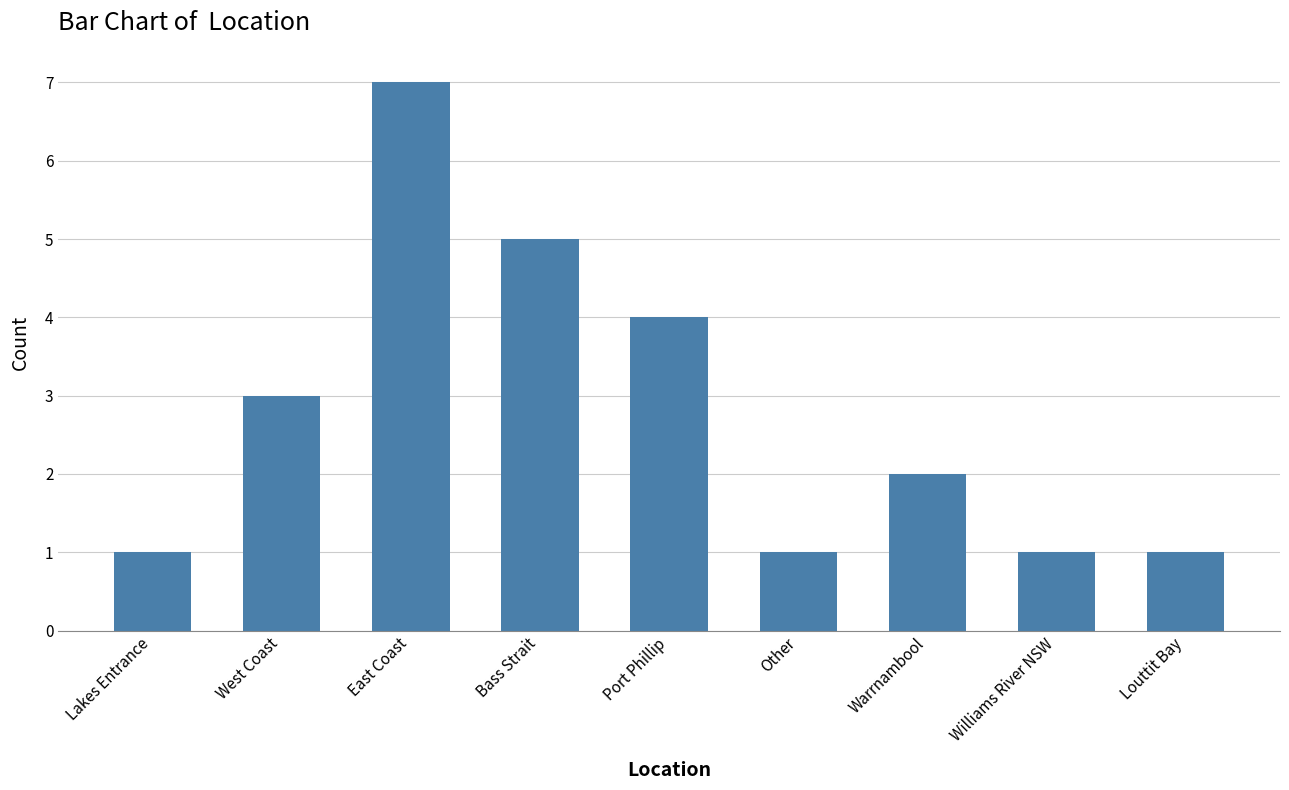

What is the label of the 1st bar from the left?

Lakes Entrance